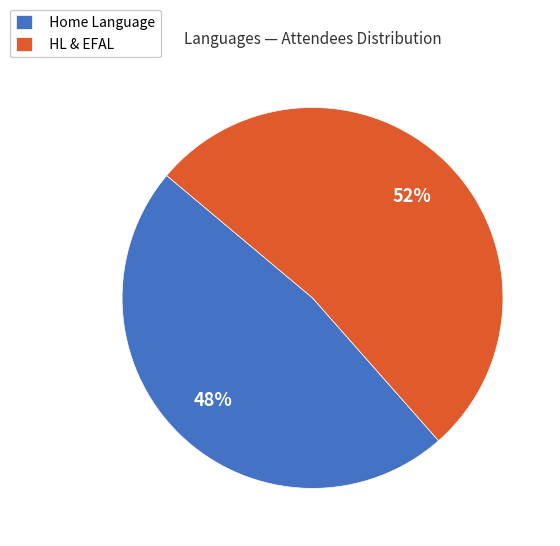

What is the largest slice in the pie chart?

HL & EFAL